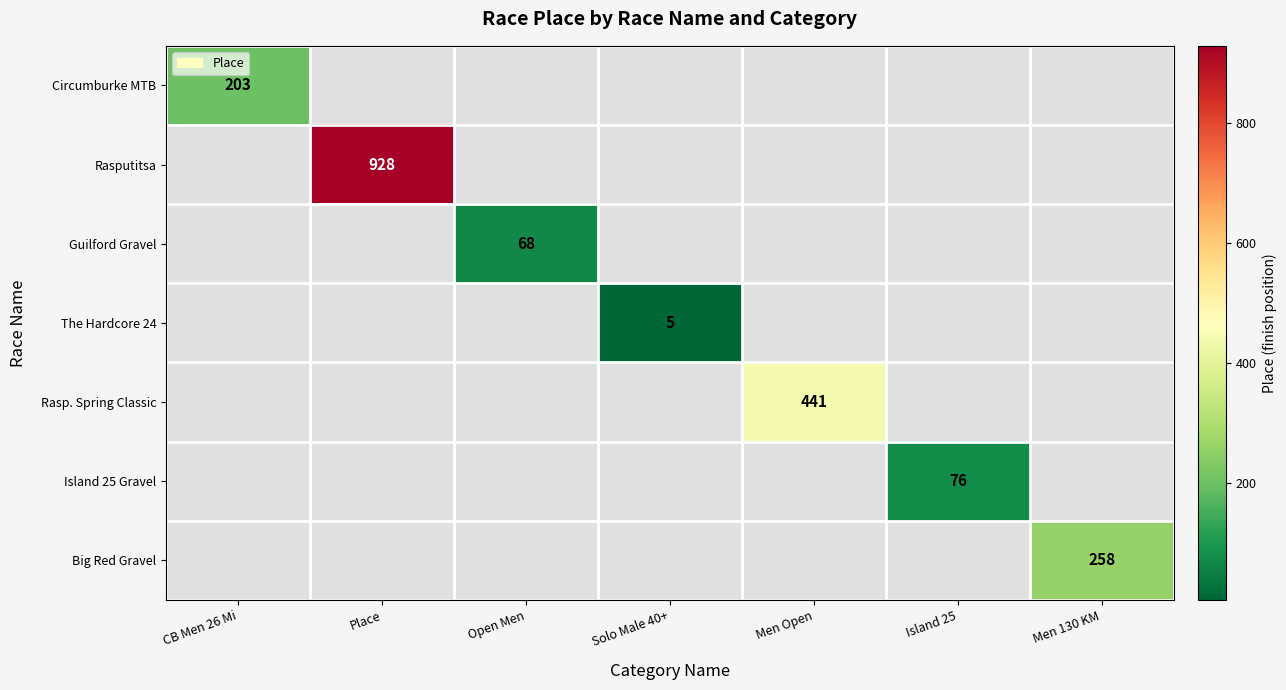

What is the maximum value shown in the chart?

928.0